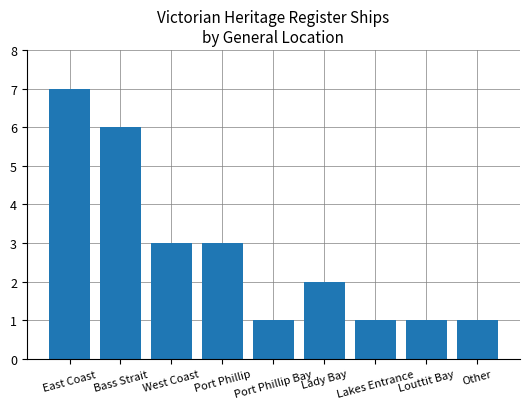

What is the value of the 9th bar from the left?

1